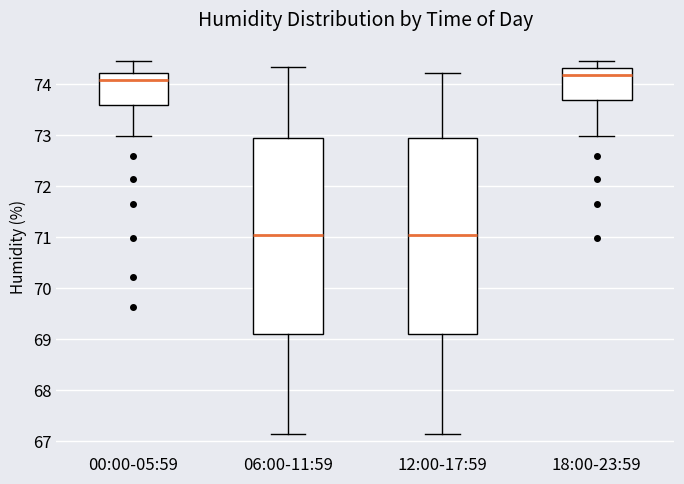

Reading left to right, read every box against the y-axis: the position of its median line, the range the box covers, and the ends of its whiskers. The values are not printed on the chart, so give them approximately, as read against the axis.

00:00-05:59: median 74.1, box 73.6 to 74.2, whiskers 73.0 to 74.5
06:00-11:59: median 71.1, box 69.1 to 72.9, whiskers 67.2 to 74.3
12:00-17:59: median 71.1, box 69.1 to 72.9, whiskers 67.2 to 74.2
18:00-23:59: median 74.2, box 73.7 to 74.3, whiskers 73.0 to 74.5